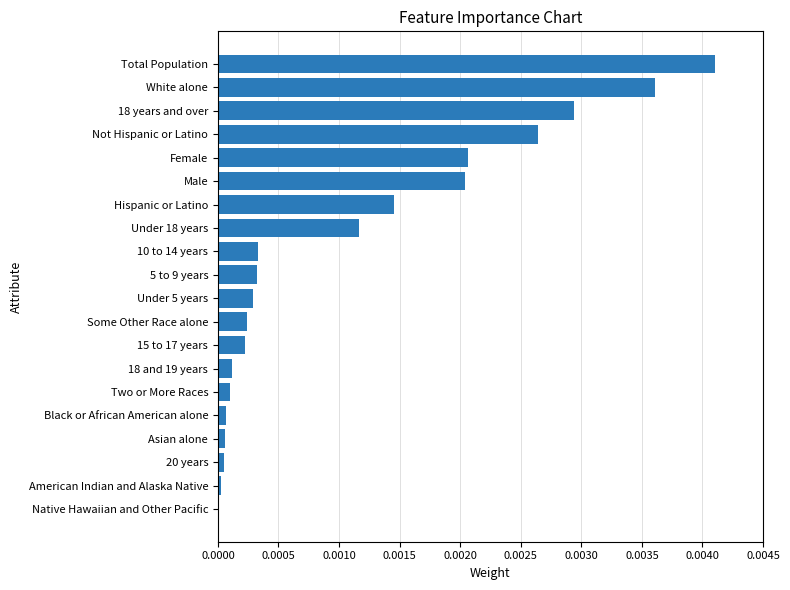

Is it true that the value at Black or African American alone is 0.0?

True